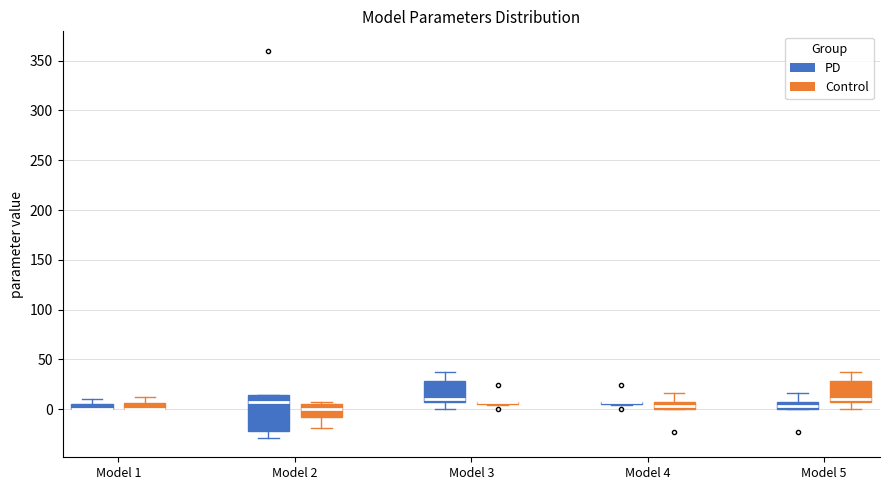

Where does the lower whisker of the box for Model 3 (PD) end on the y-axis? The values are not printed on the chart, so give them approximately, as read against the axis.

0